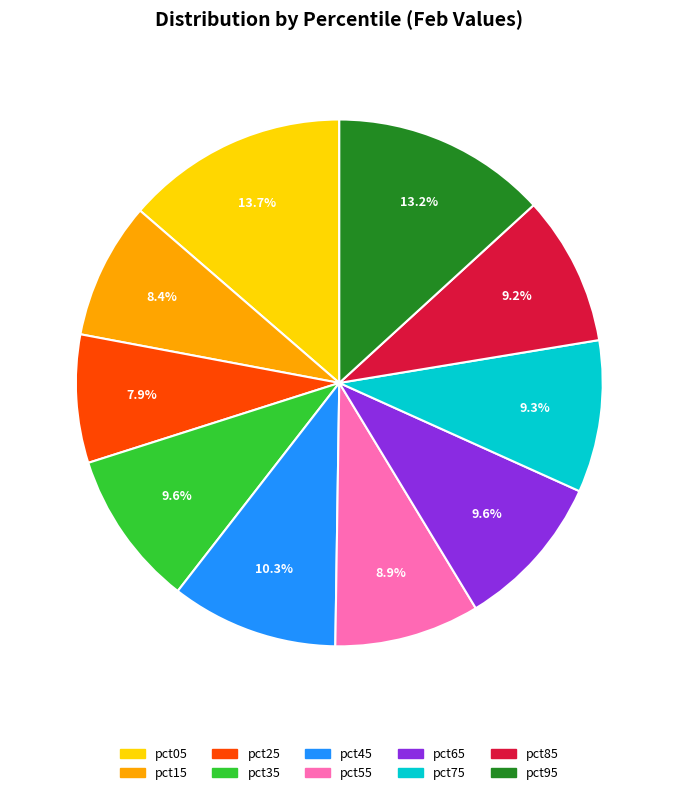

Which has a higher value, pct45 or pct65?

pct45